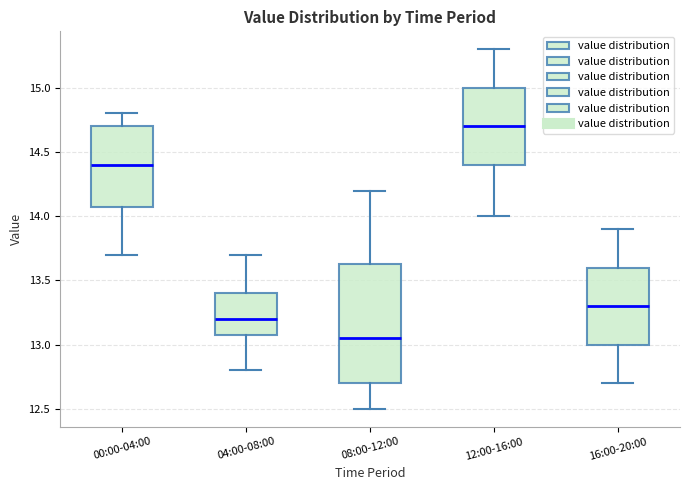

Reading left to right, transcribe this box plot: for each box, give where its median line is, the range the box spans, and where its two whiskers end, as read against the y-axis. The values are not printed on the chart, so give them approximately, as read against the axis.

00:00-04:00: median 14.40, box 14.10 to 14.70, whiskers 13.70 to 14.80
04:00-08:00: median 13.20, box 13.10 to 13.40, whiskers 12.80 to 13.70
08:00-12:00: median 13.05, box 12.70 to 13.65, whiskers 12.50 to 14.20
12:00-16:00: median 14.70, box 14.40 to 15.00, whiskers 14.00 to 15.30
16:00-20:00: median 13.30, box 13.00 to 13.60, whiskers 12.70 to 13.90